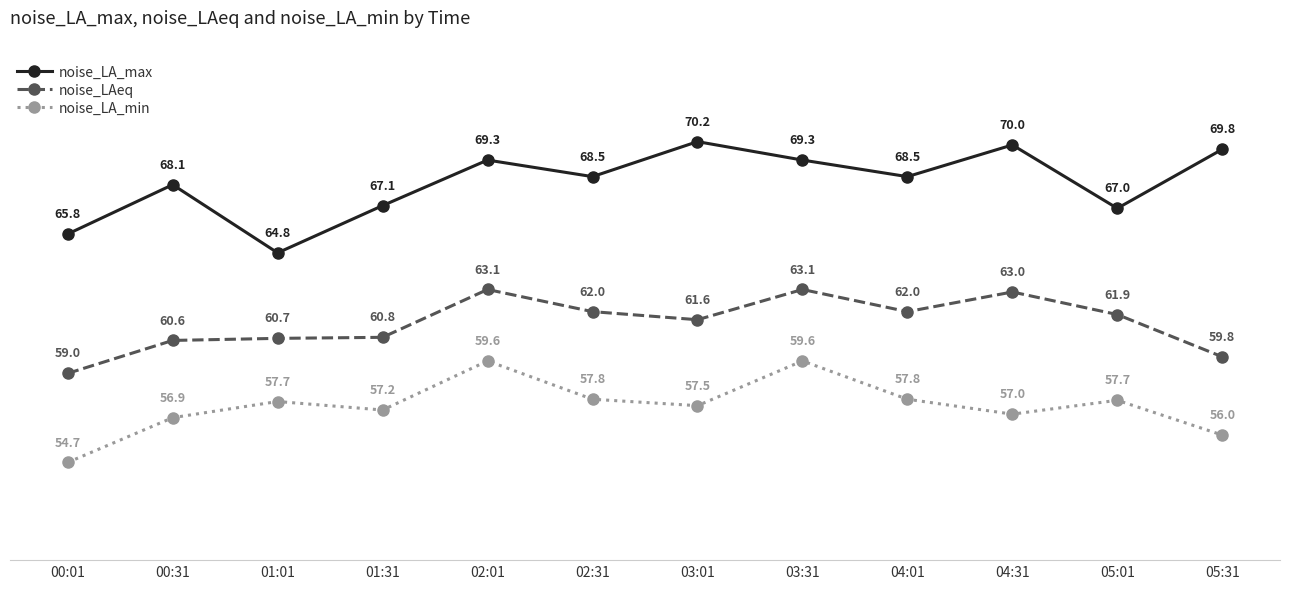

Is this an area chart (filled region under the line)?

No